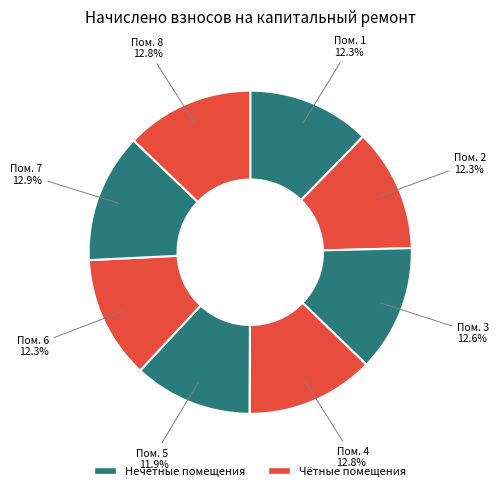

Count the number of slices in the pie.

8